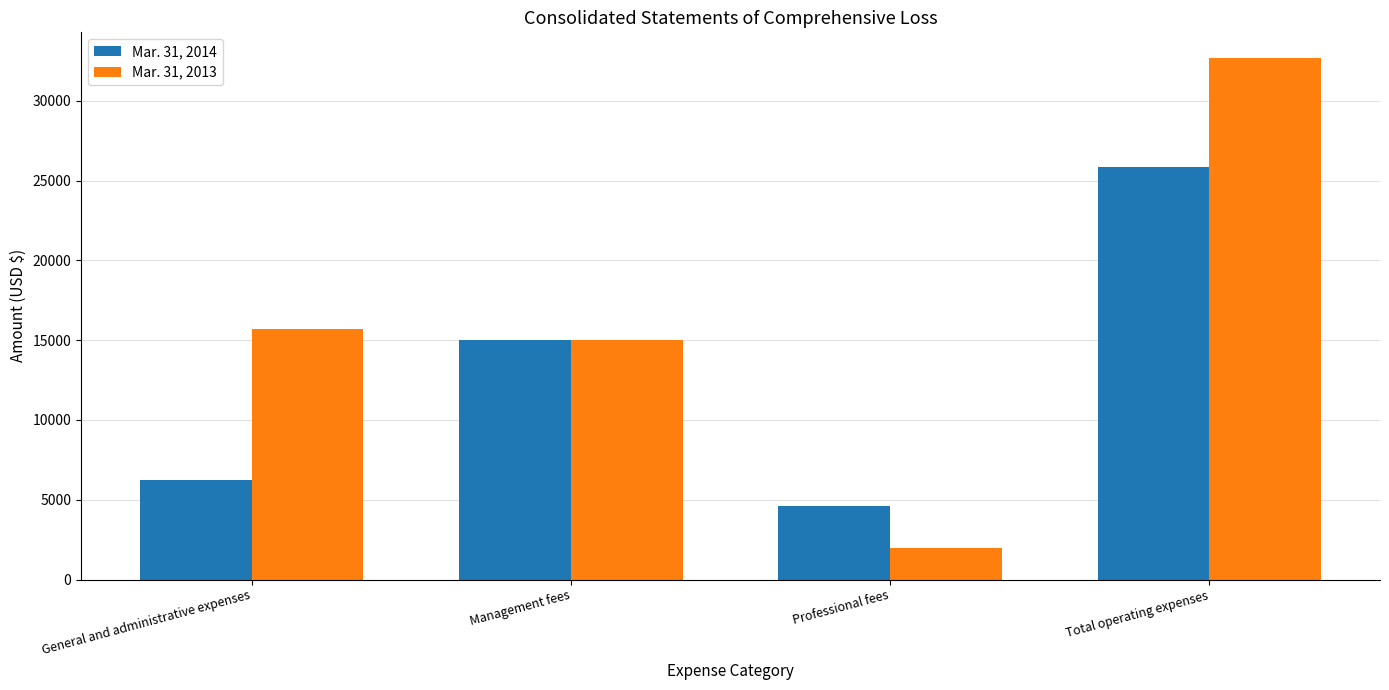

Read the Mar. 31, 2013 value at General and administrative expenses, to the nearest 10.

15700